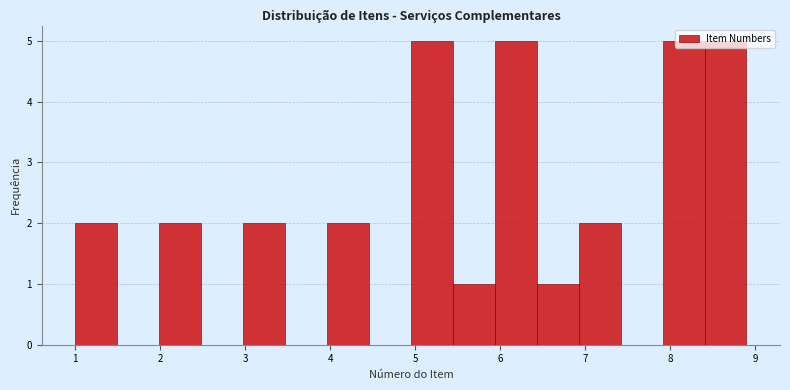

Reading left to right, transcribe this chart: for each bar, give the range it covers on the x-axis and its height. Neither the bar edges nor the heights are printed on the chart, so give them approximately, as read against the axes.

1.0 to 1.5: 2
1.5 to 2.0: 0
2.0 to 2.5: 2
2.5 to 3.0: 0
3.0 to 3.5: 2
3.5 to 4.0: 0
4.0 to 4.5: 2
4.5 to 5.0: 0
5.0 to 5.4: 5
5.4 to 5.9: 1
5.9 to 6.4: 5
6.4 to 6.9: 1
6.9 to 7.4: 2
7.4 to 7.9: 0
7.9 to 8.4: 5
8.4 to 8.9: 5